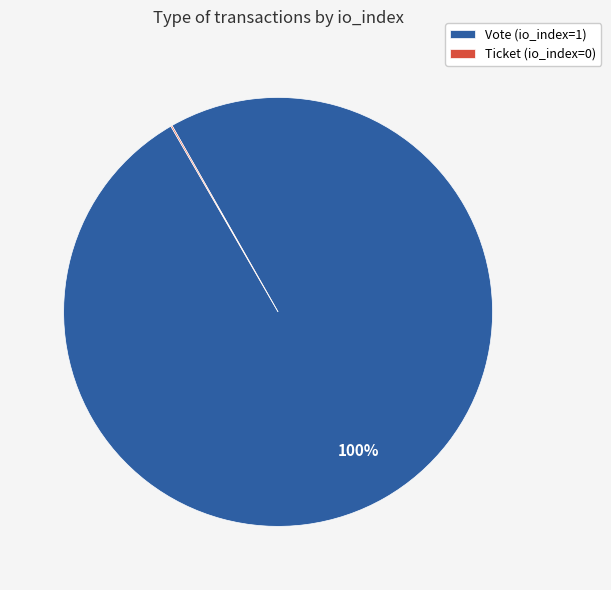

Does Vote (io_index=1) account for over 50% of the chart?

Yes